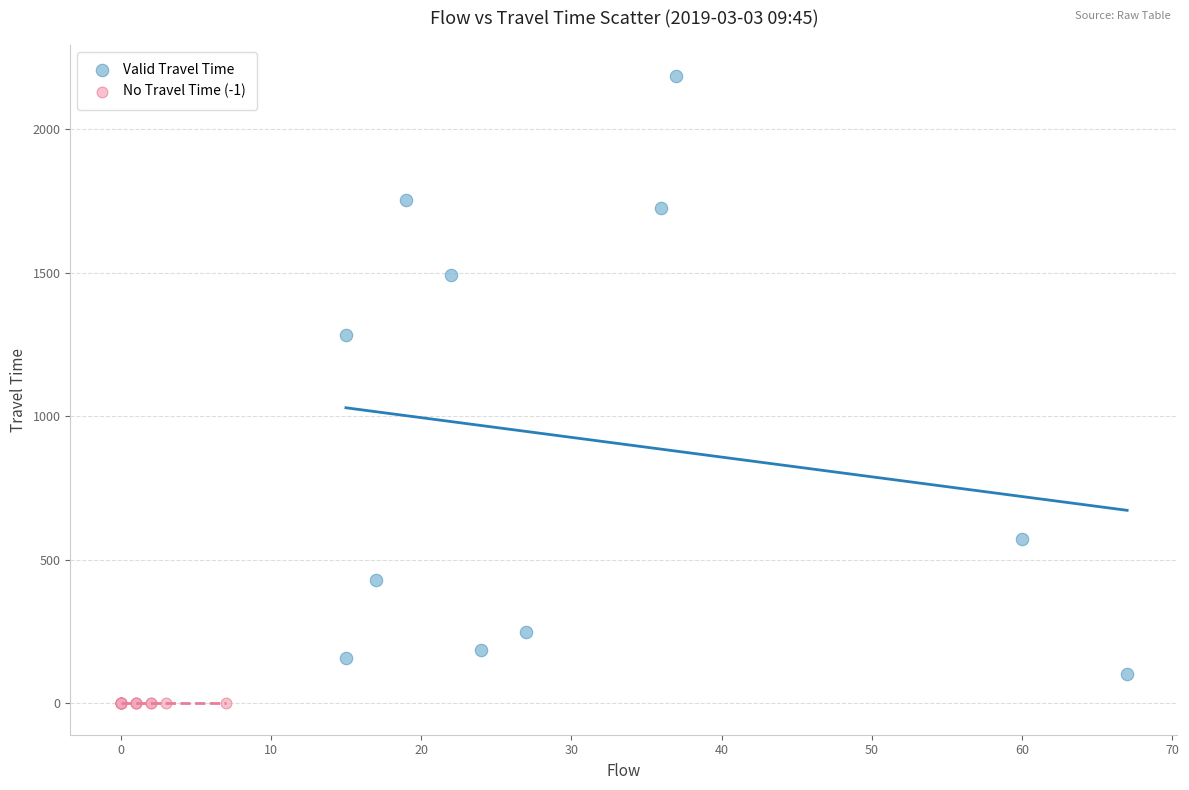

Which series reaches the minimum Y coordinate?

No Travel Time (-1)